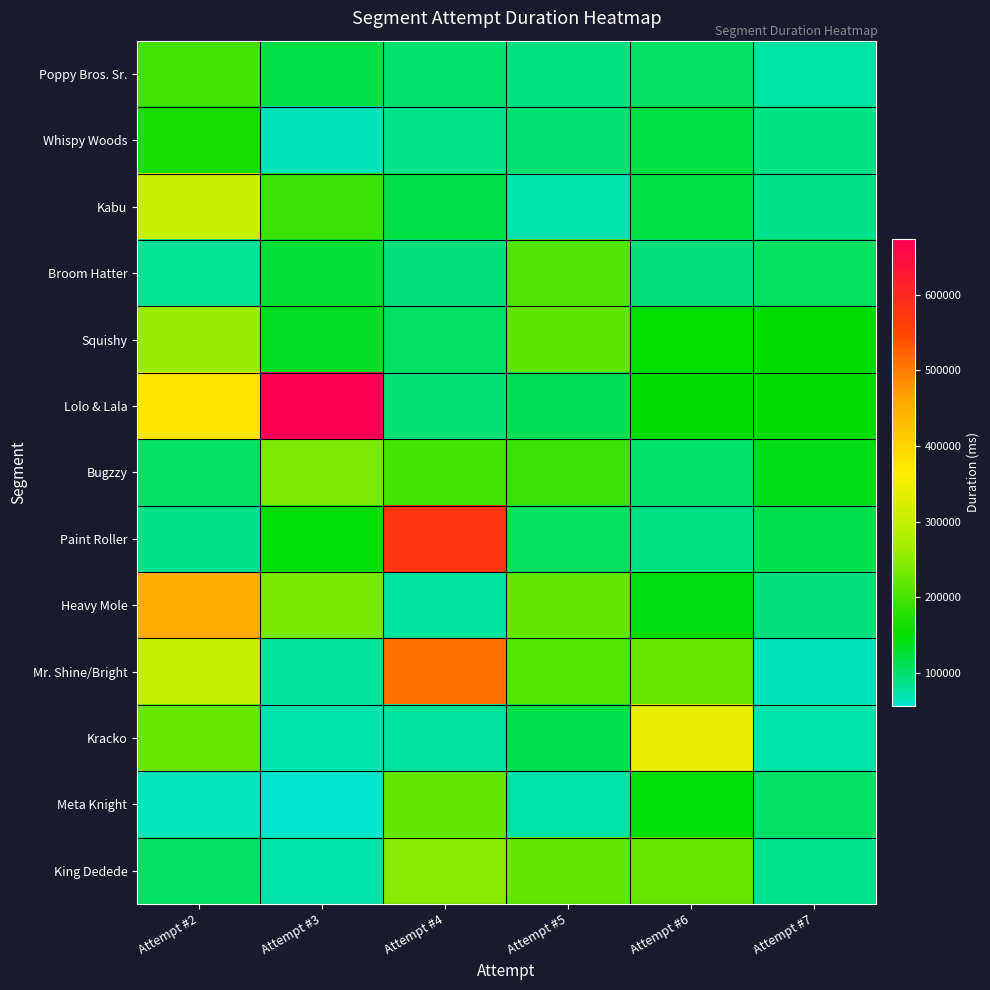

What is the difference between the highest and lowest values at Attempt #4?

497875